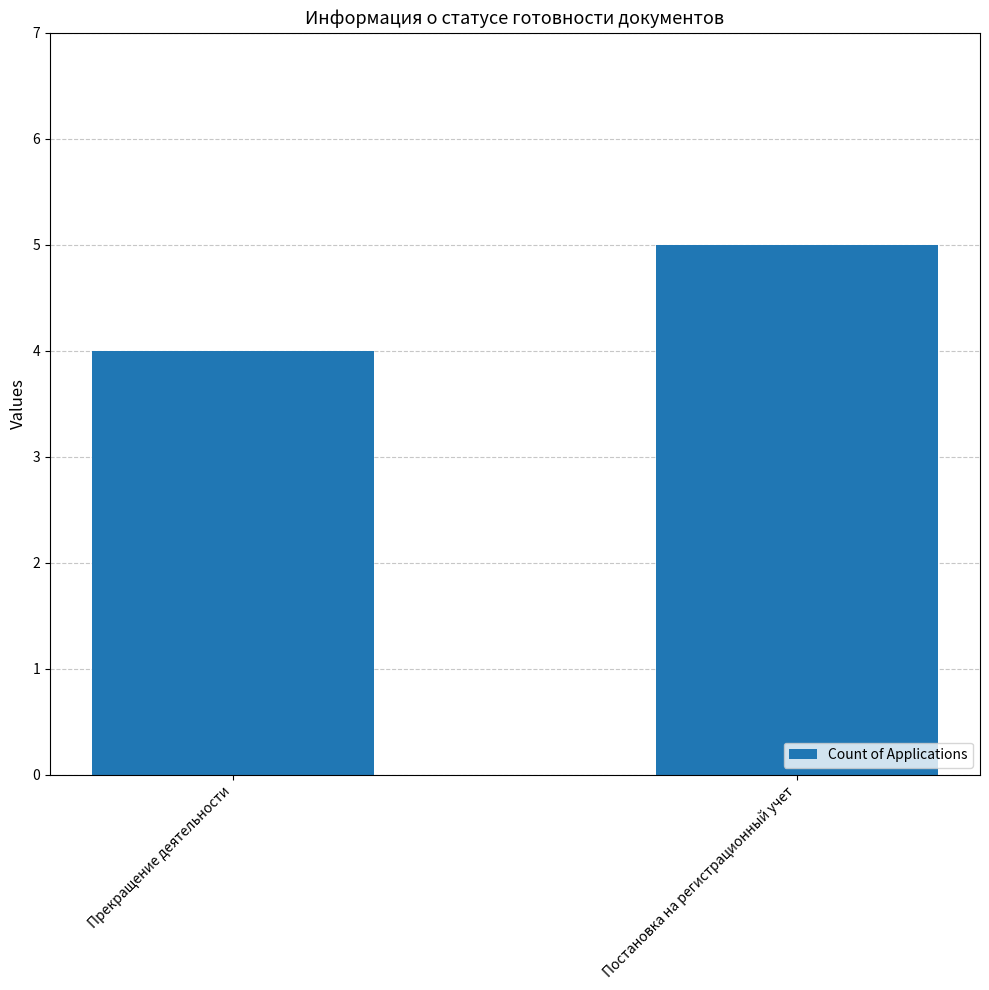

What is the change in value from Прекращение деятельности to Постановка на регистрационный учет?

+1